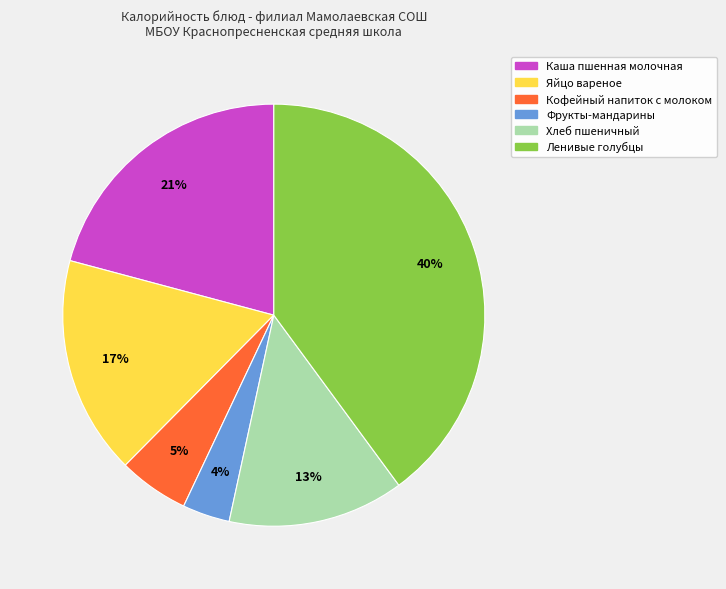

To the nearest percent, what percentage of the pie is Кофейный напиток с молоком?

5%